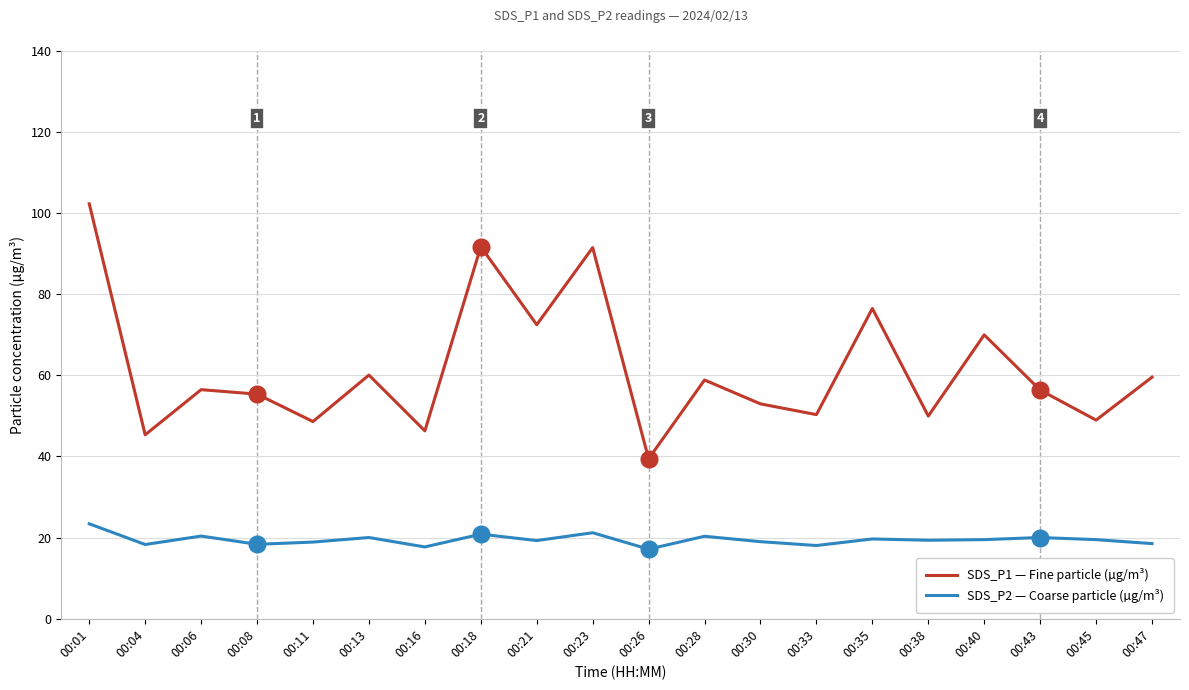

True or false: SDS_P1 — Fine particle (µg/m³) has a value of 70.2 at 00:16.

False